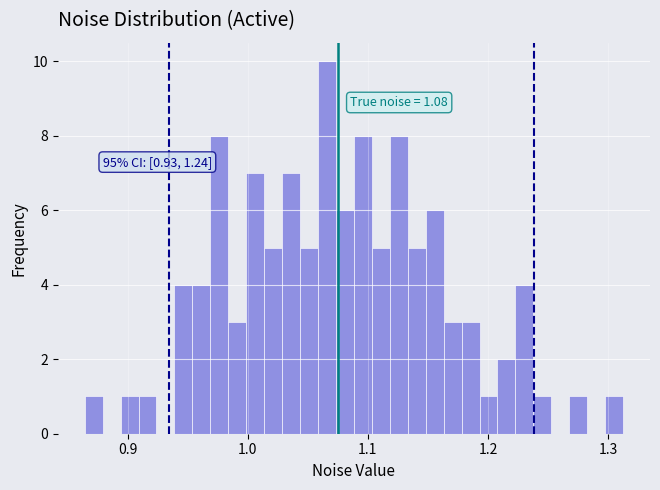

Around what value on the x-axis is the tallest bar? Give the approximate position of its centre, as read against the axis.

1.07